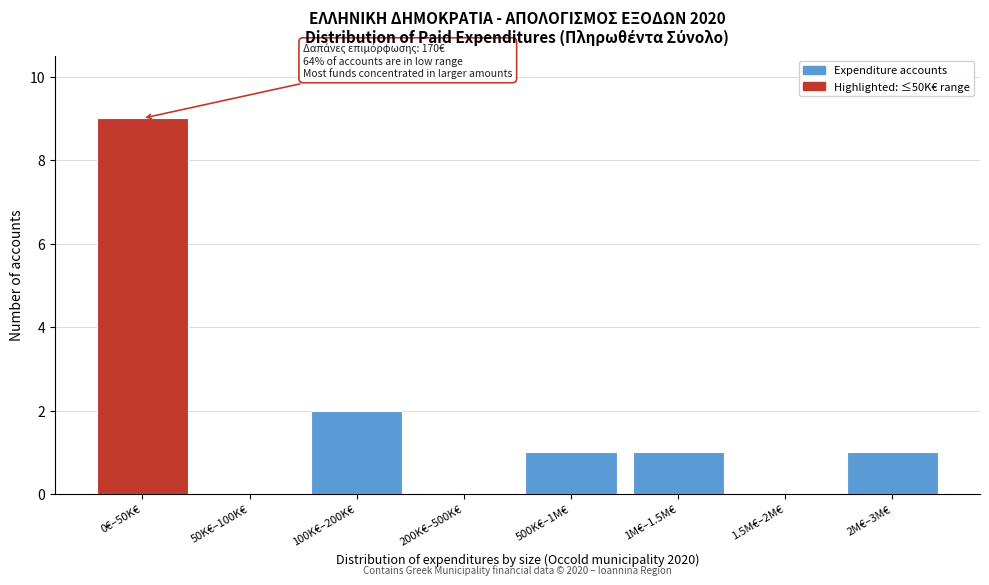

Reading left to right, what are all the values shown in this chart?

0€–50K€=9	50K€–100K€=0	100K€–200K€=2	200K€–500K€=0	500K€–1M€=1	1M€–1.5M€=1	1.5M€–2M€=0	2M€–3M€=1